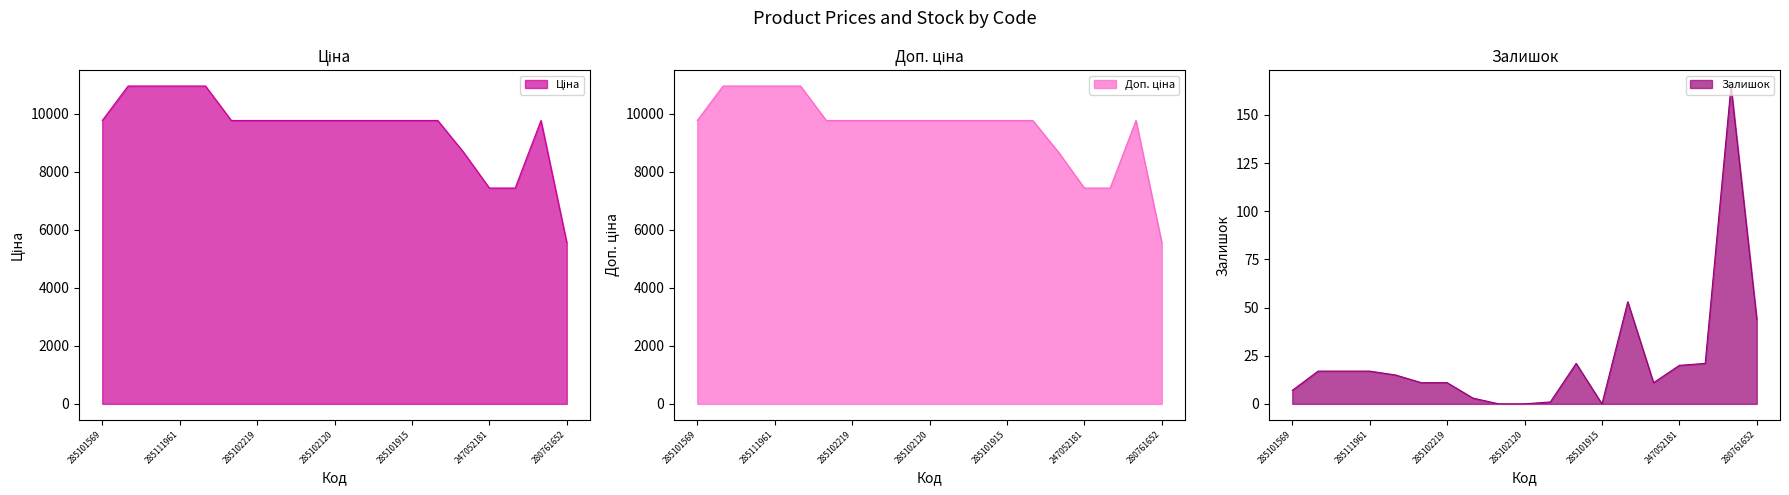

Reading left to right, list all the values displayed in this chart.

Ціна: 9775.5	10964.4	10964.4	10964.4	10964.4	9775.5	9775.5	9775.5	9775.5	9775.5	9775.5	9775.5	9775.5	9775.5	8679.5	7444.6	7444.6	9775.5	5560.3
Доп. ціна: 9775.5	10964.4	10964.4	10964.4	10964.4	9775.5	9775.5	9775.5	9775.5	9775.5	9775.5	9775.5	9775.5	9775.5	8679.5	7444.6	7444.6	9775.5	5560.3
Залишок: 7.0	17.0	17.0	17.0	15.0	11.0	11.0	3.0	0.0	0.0	1.0	21.0	0.0	53.0	11.0	20.0	21.0	165.0	44.0